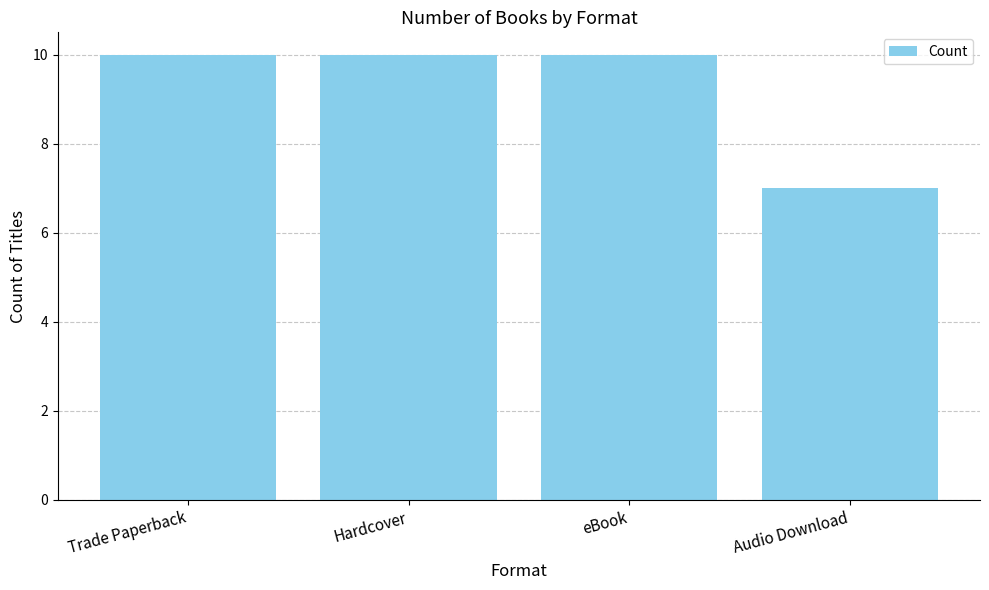

Approximately how many times larger is the value at Hardcover compared to eBook?

1.0